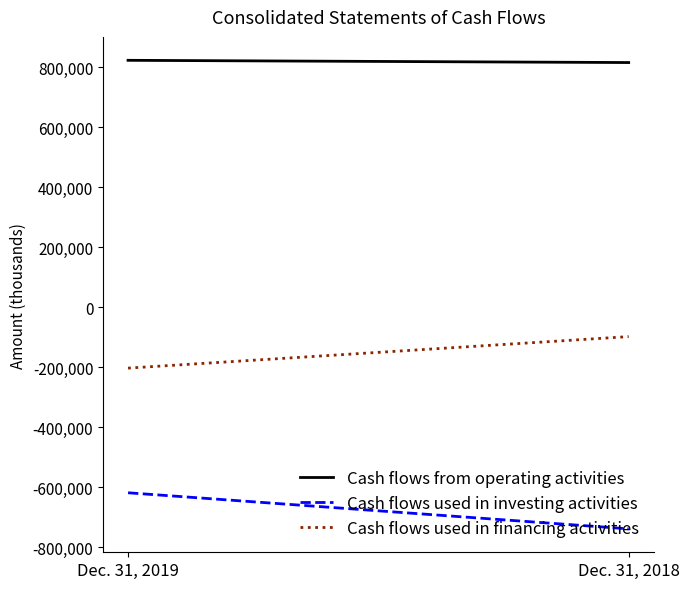

How many values in the Cash flows used in financing activities series are below -97923?

1